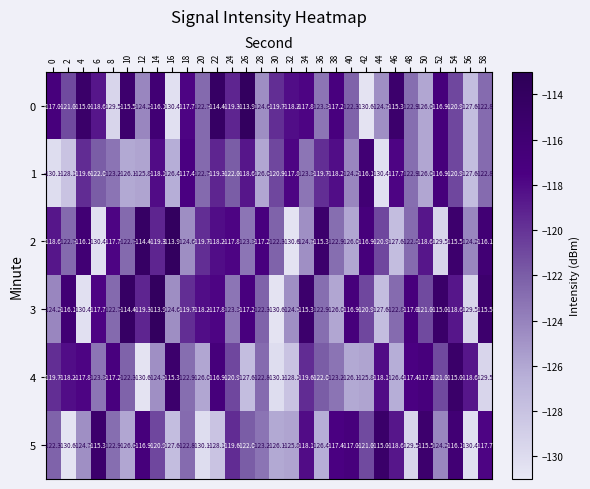

Which series changed the most between 2 and 32?

1